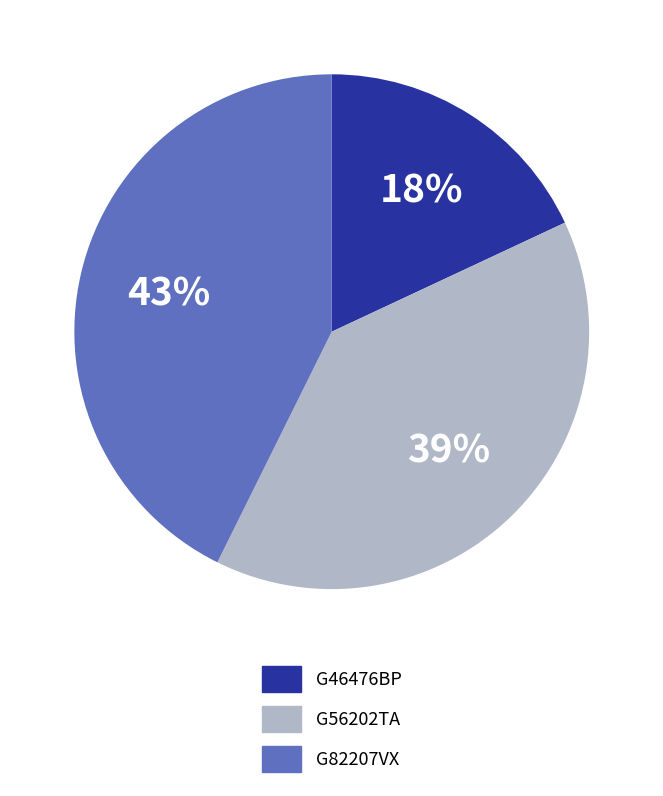

How many slices are in this pie chart?

3